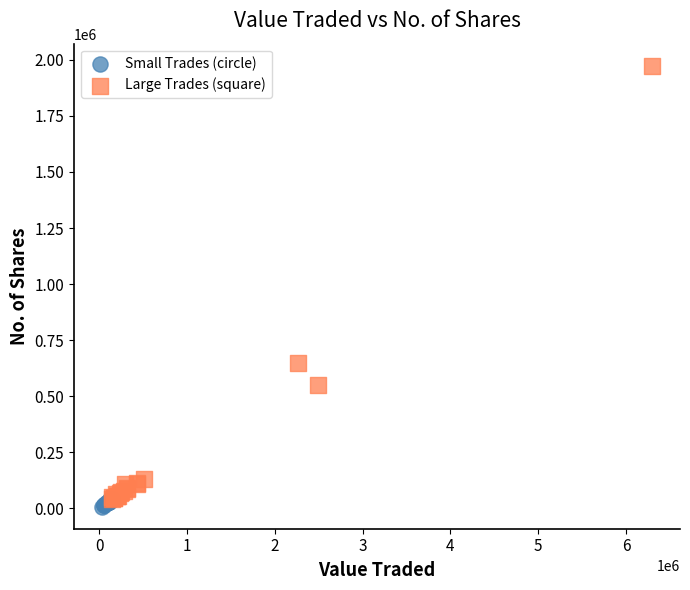

Which series contains the lowest Y value?

Small Trades (circle)